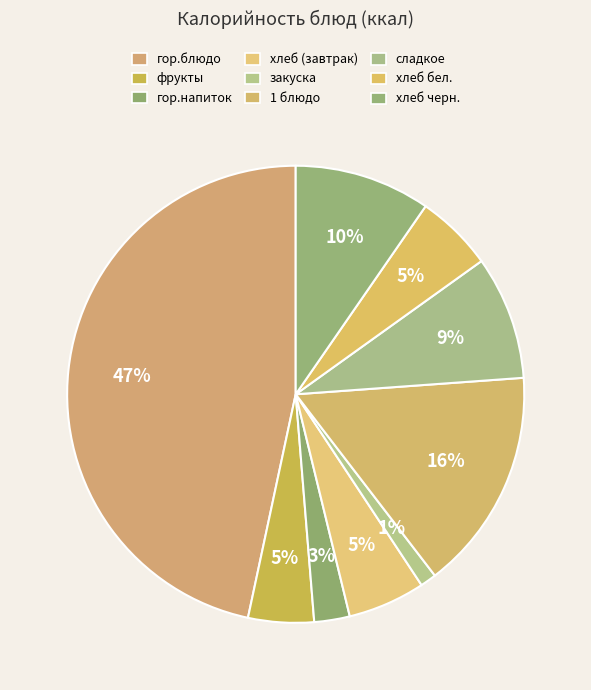

How many slices are in this pie chart?

9